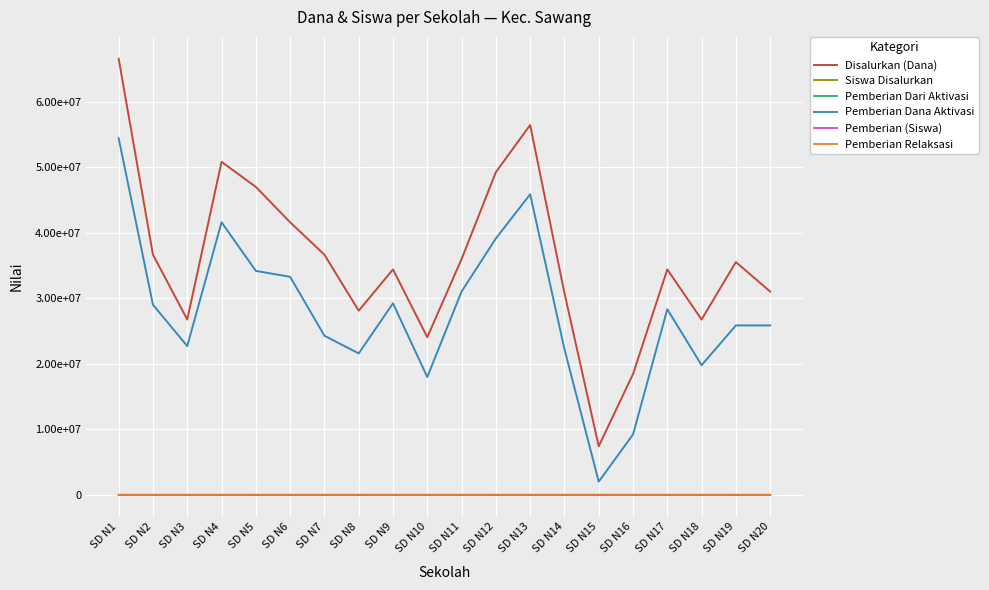

What is the difference between the maximum and second lowest values in the Pemberian Dari Aktivasi series?

118